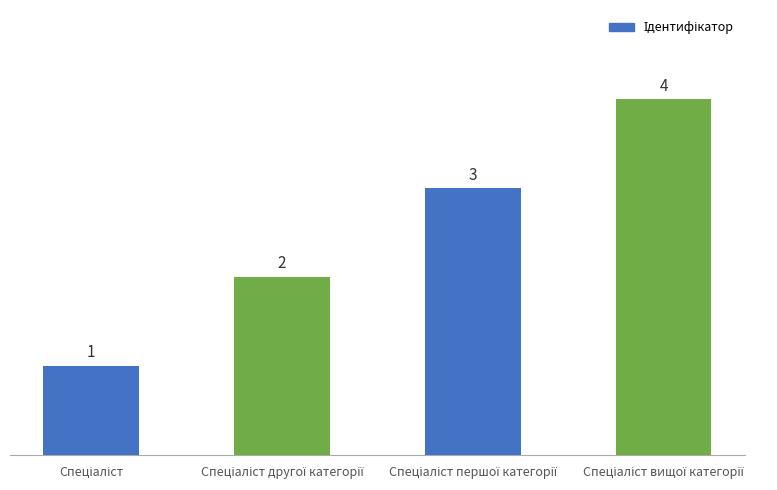

What is the sum of all values?

10